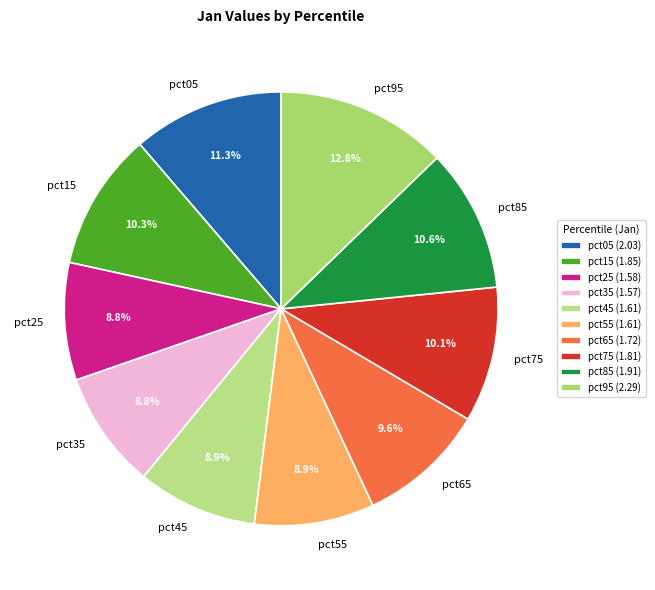

True or false: pct85 accounts for 23% of the total.

False